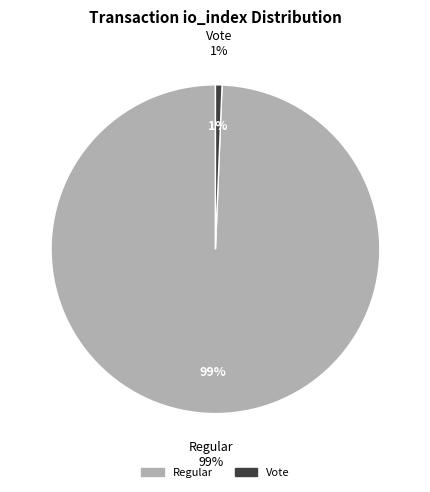

To the nearest percent, what is the average slice percentage?

50%